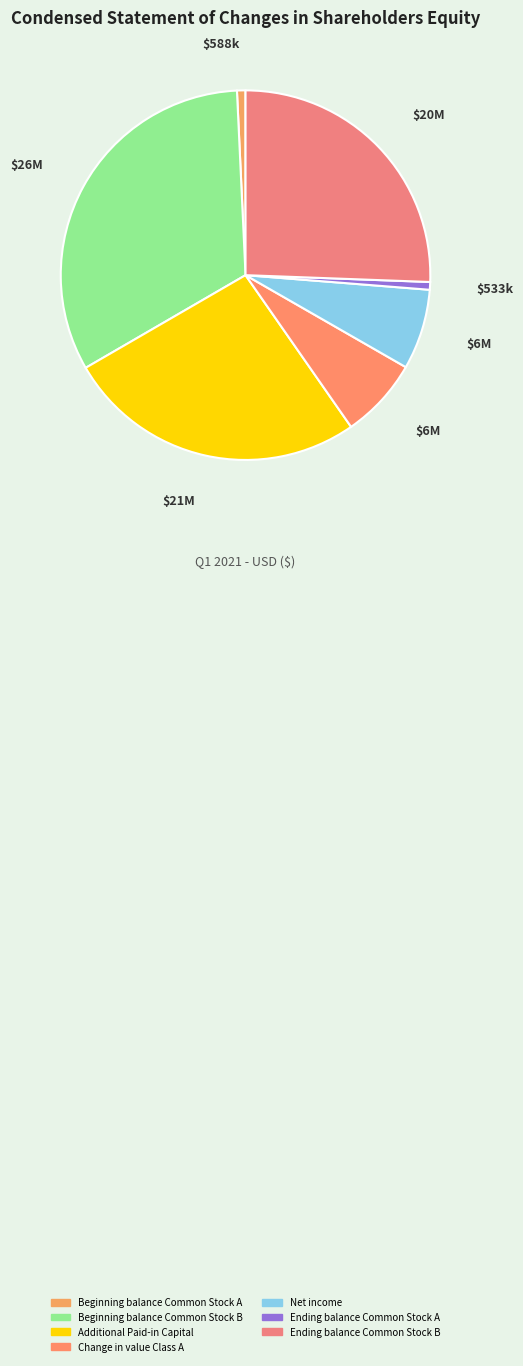

To the nearest percent, what is the difference between the Beginning balance Common Stock B and Beginning balance Common Stock A slice percentages?

32%